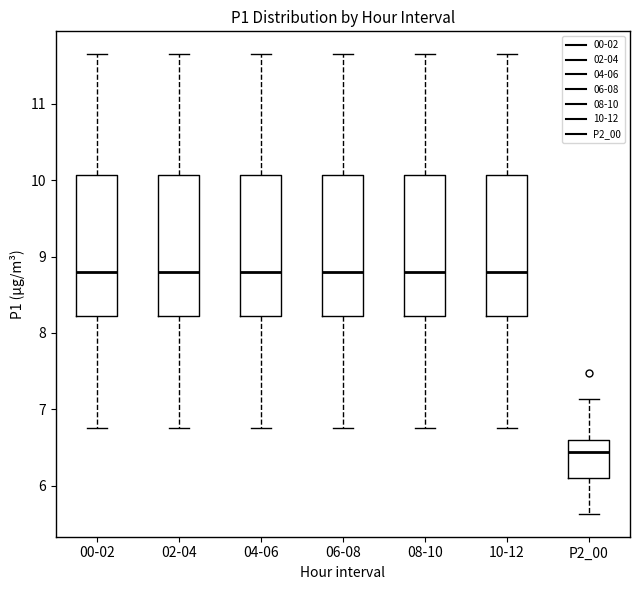

Reading left to right, read every box against the y-axis: the position of its median line, the range the box covers, and the ends of its whiskers. The values are not printed on the chart, so give them approximately, as read against the axis.

00-02: median 8.8, box 8.2 to 10.1, whiskers 6.8 to 11.7
02-04: median 8.8, box 8.2 to 10.1, whiskers 6.8 to 11.7
04-06: median 8.8, box 8.2 to 10.1, whiskers 6.8 to 11.7
06-08: median 8.8, box 8.2 to 10.1, whiskers 6.8 to 11.7
08-10: median 8.8, box 8.2 to 10.1, whiskers 6.8 to 11.7
10-12: median 8.8, box 8.2 to 10.1, whiskers 6.8 to 11.7
P2_00: median 6.4, box 6.1 to 6.6, whiskers 5.6 to 7.1